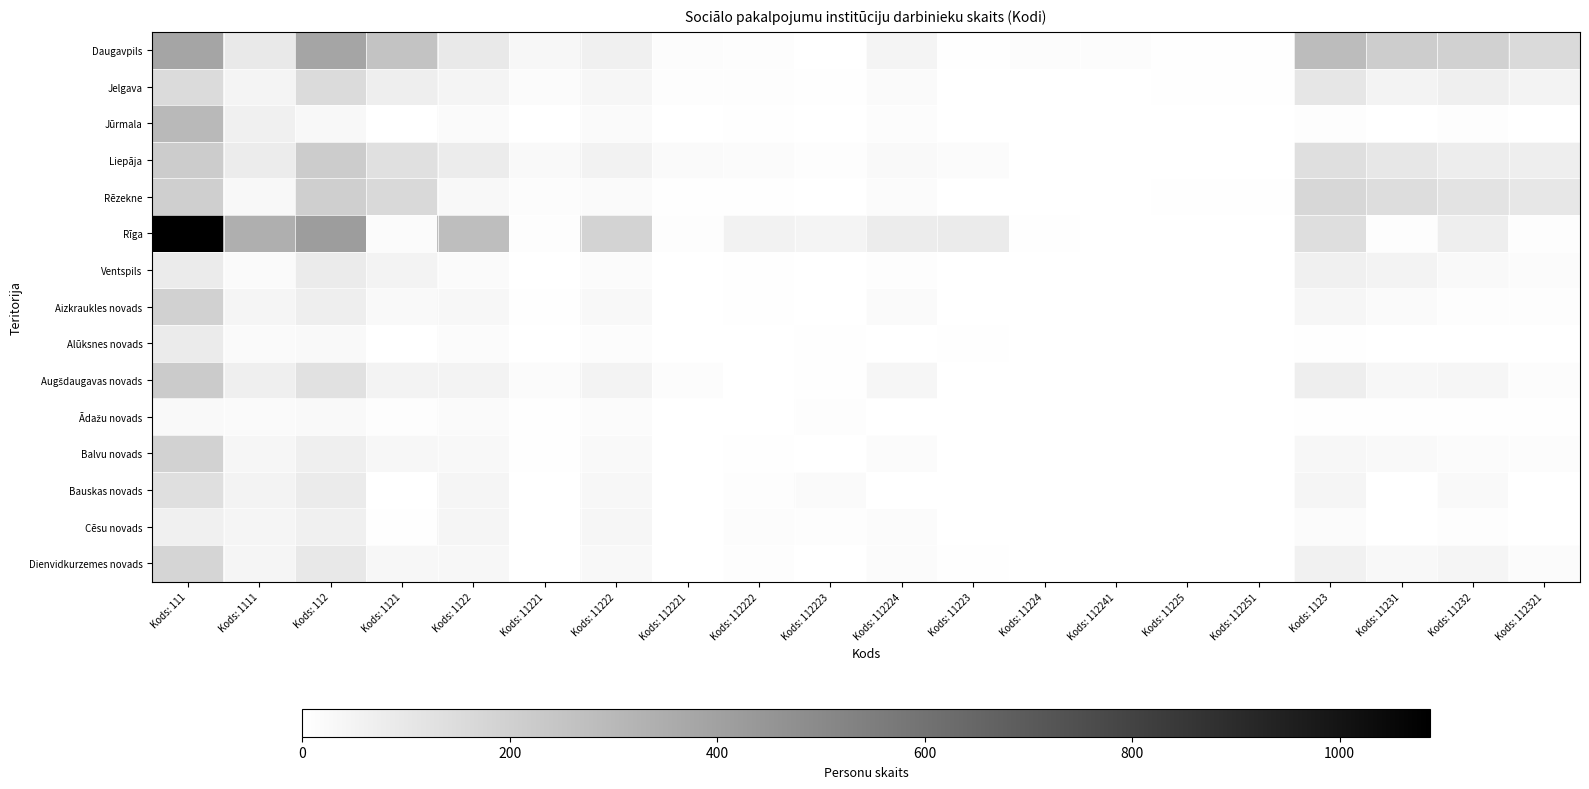

Between Kods: 11221 and Kods: 111, which is larger?

Kods: 111